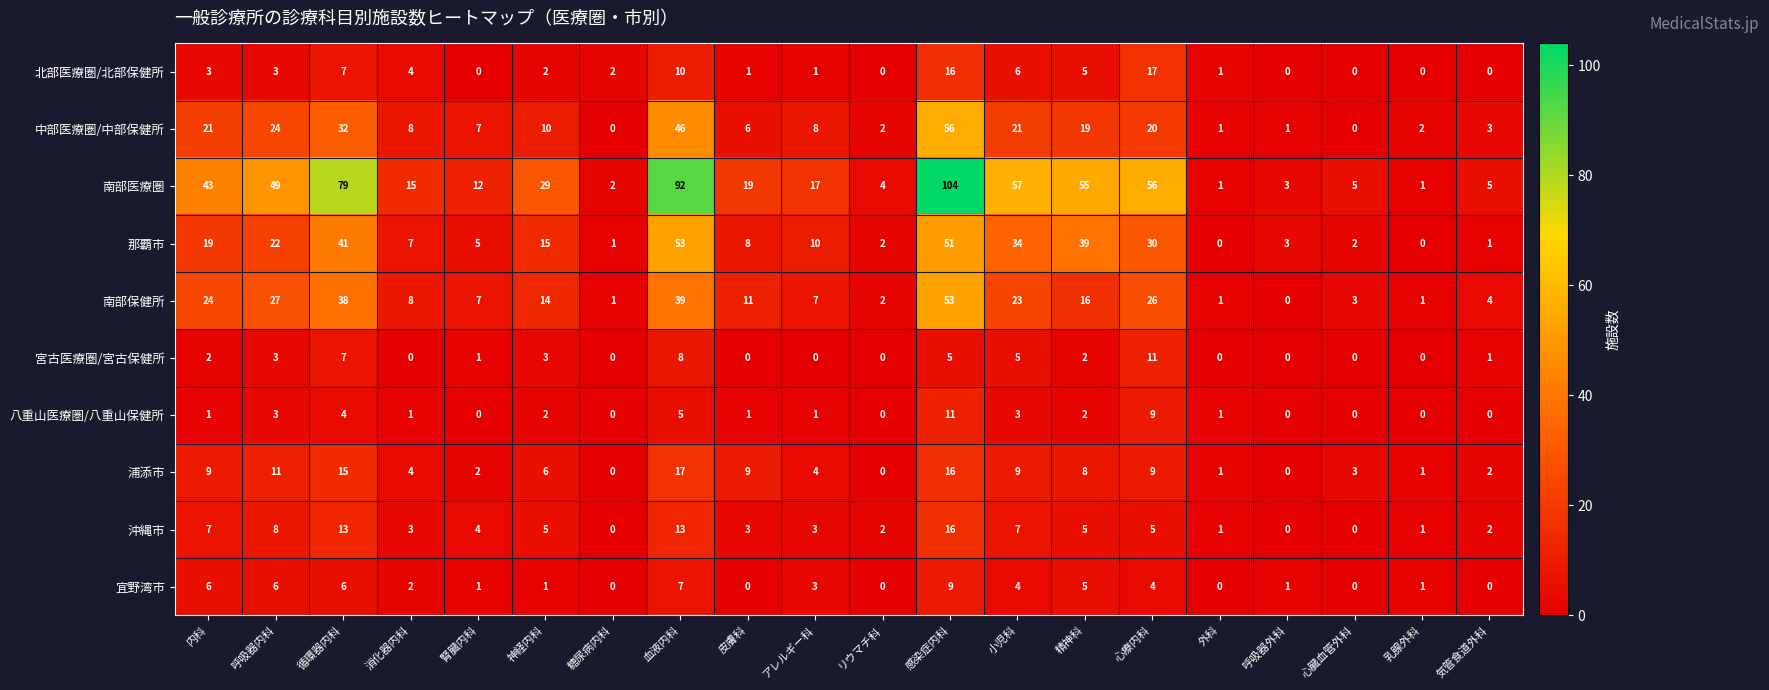

Count the number of data series in this chart.

10